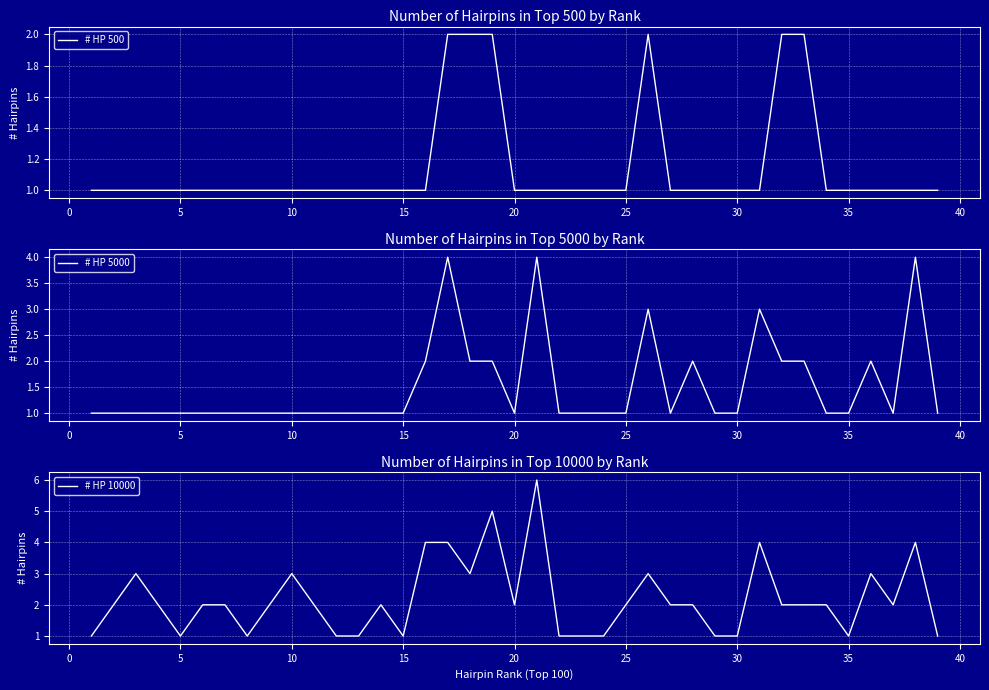

True or false: # HP 500 has a value of 1 at 20.

True